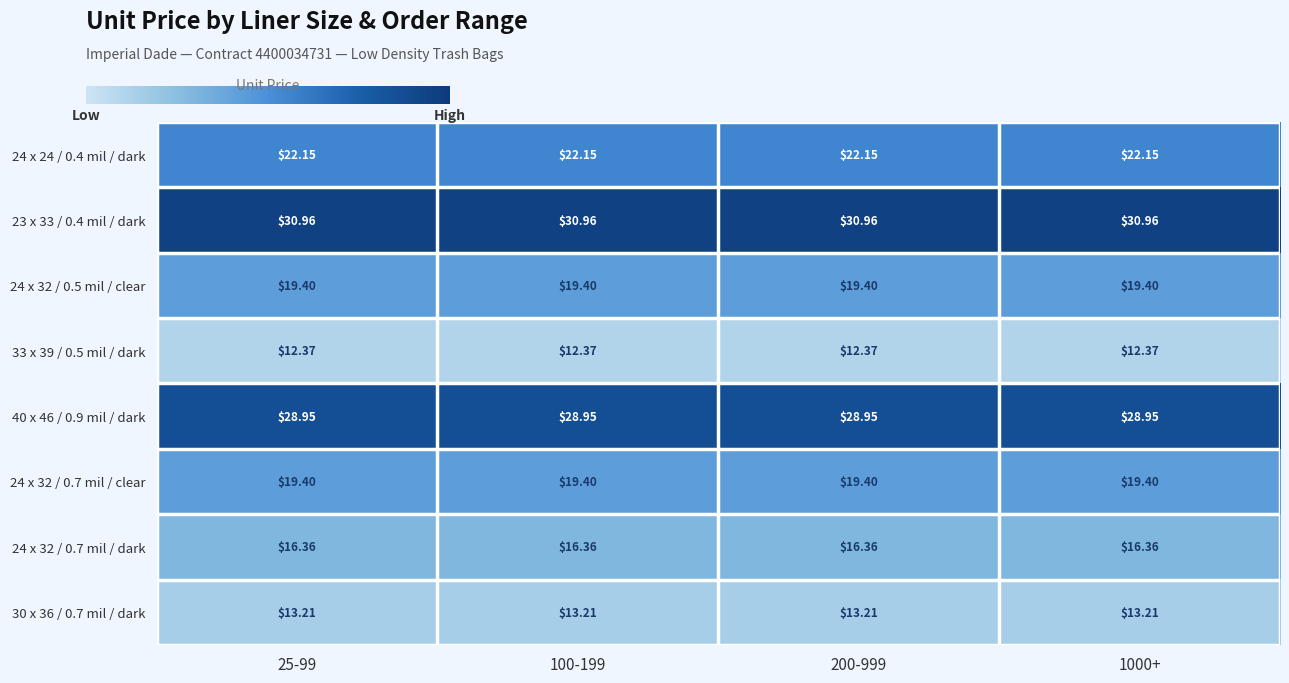

What is the difference between the highest and lowest values at 100-199?

18.6